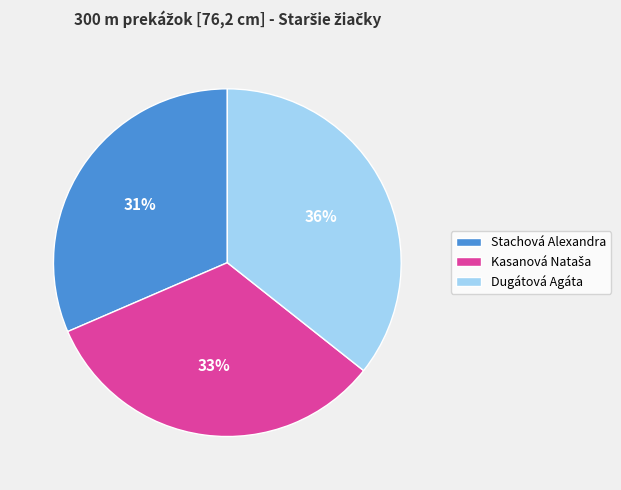

Count the number of slices in the pie.

3